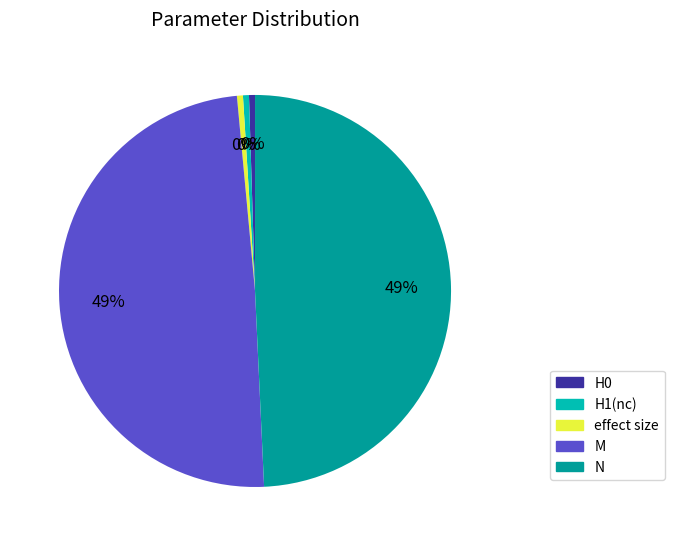

True or false: N accounts for 49% of the total.

True